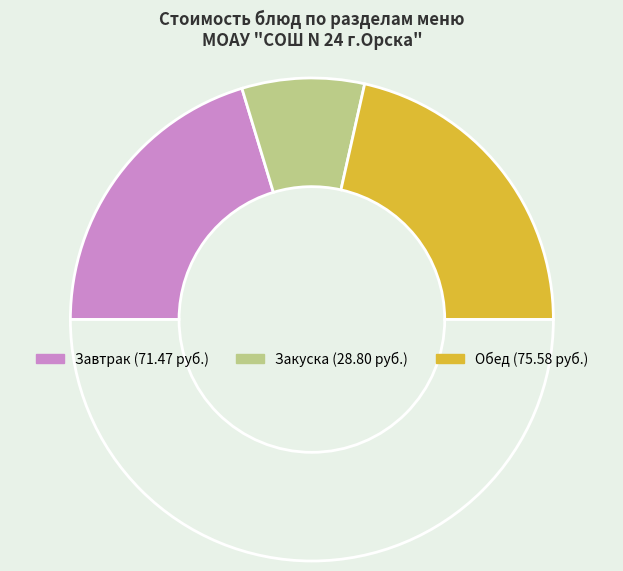

Count the number of slices in the pie.

4